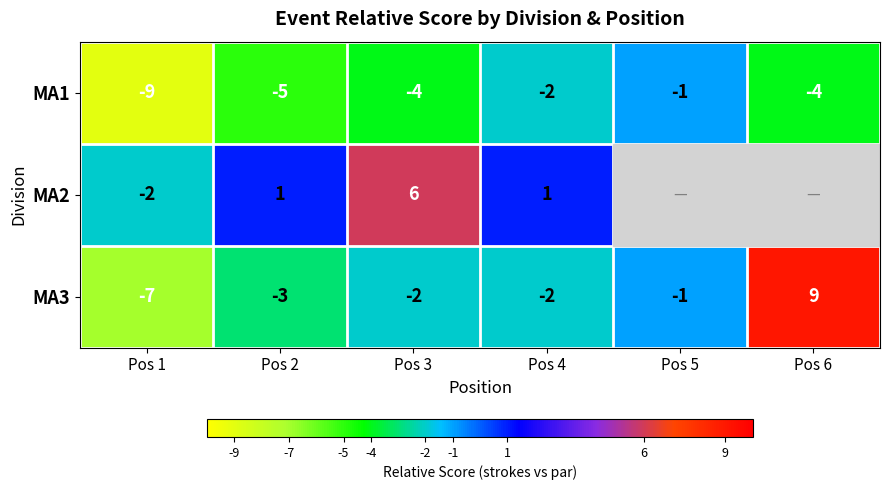

Is the value of MA3 at Pos 3 greater than the value of MA1 at Pos 3?

Yes